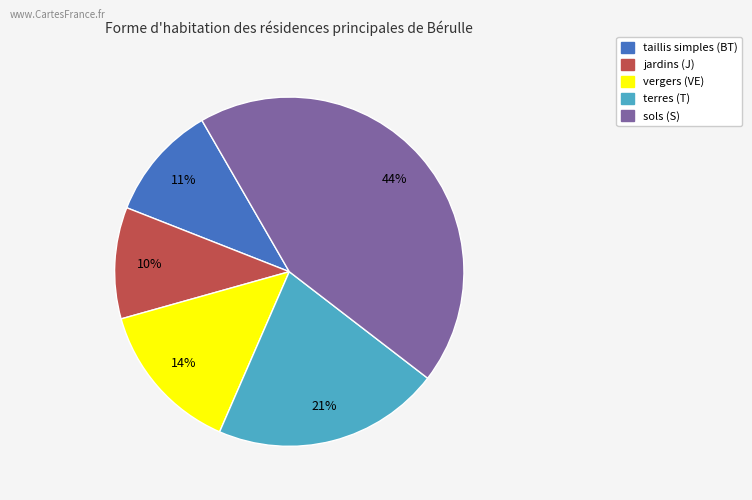

How many slices are in this pie chart?

5